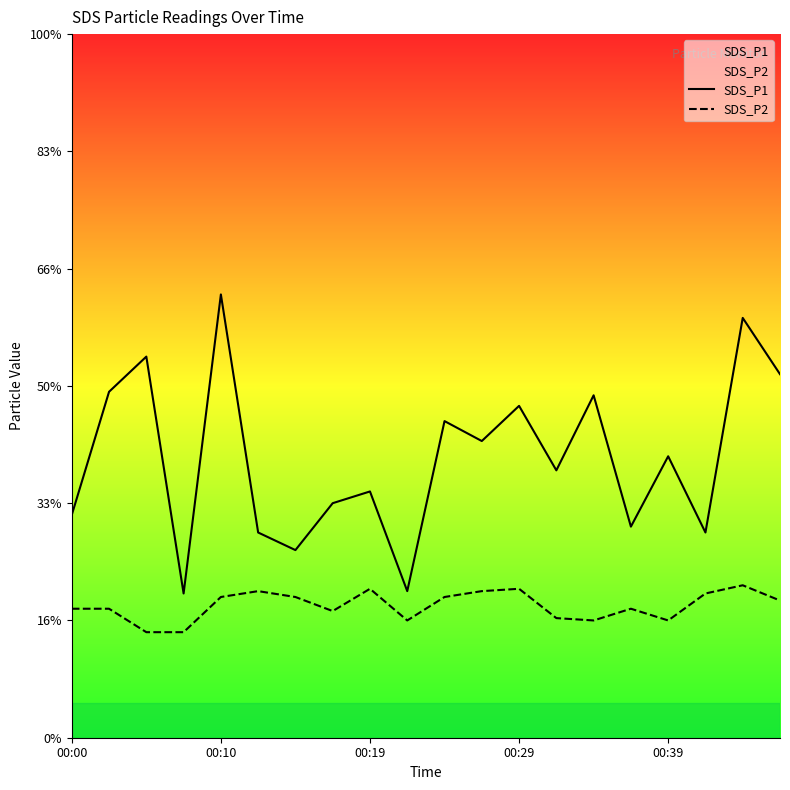

At 9, list the series in order from smallest to largest.

SDS_P2, SDS_P1